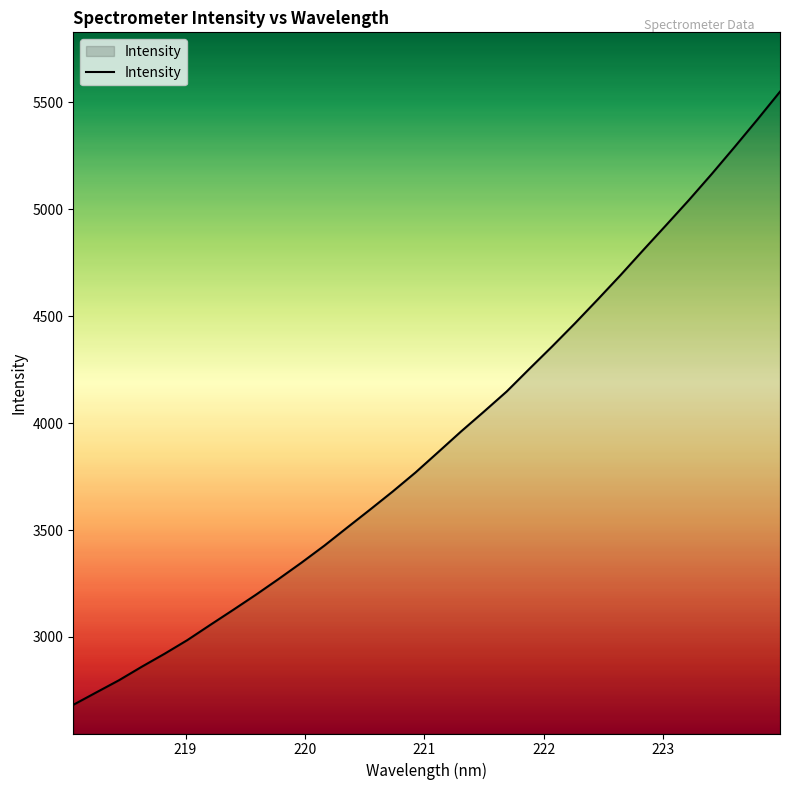

What is the greatest value displayed?

5550.3